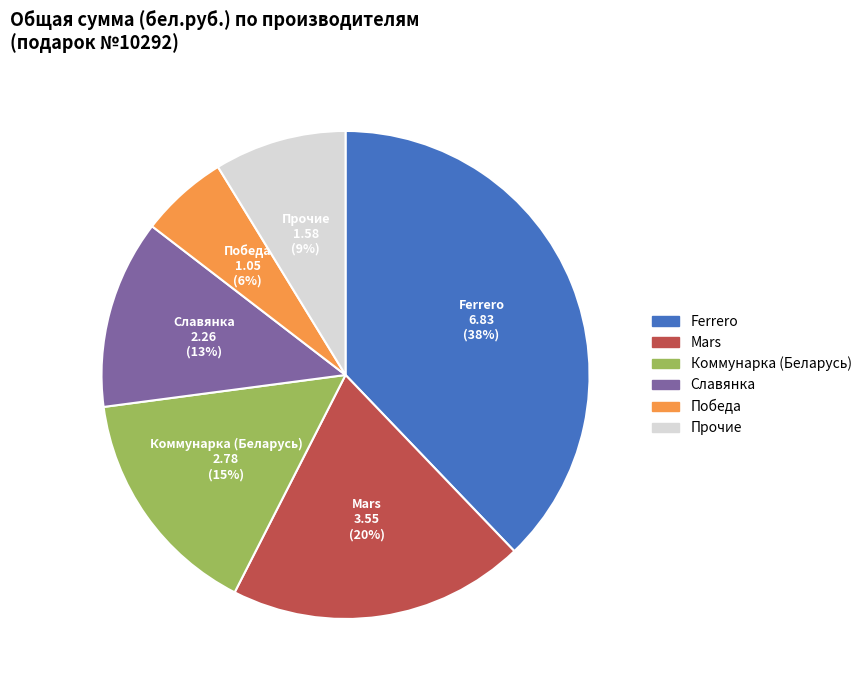

To the nearest percent, what is the difference between the largest and smallest slice percentages?

32%